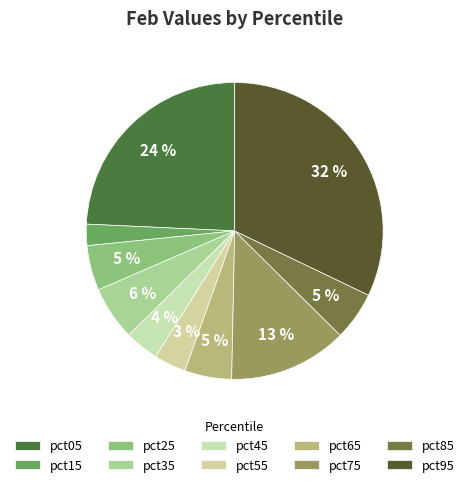

How many slices are in this pie chart?

10